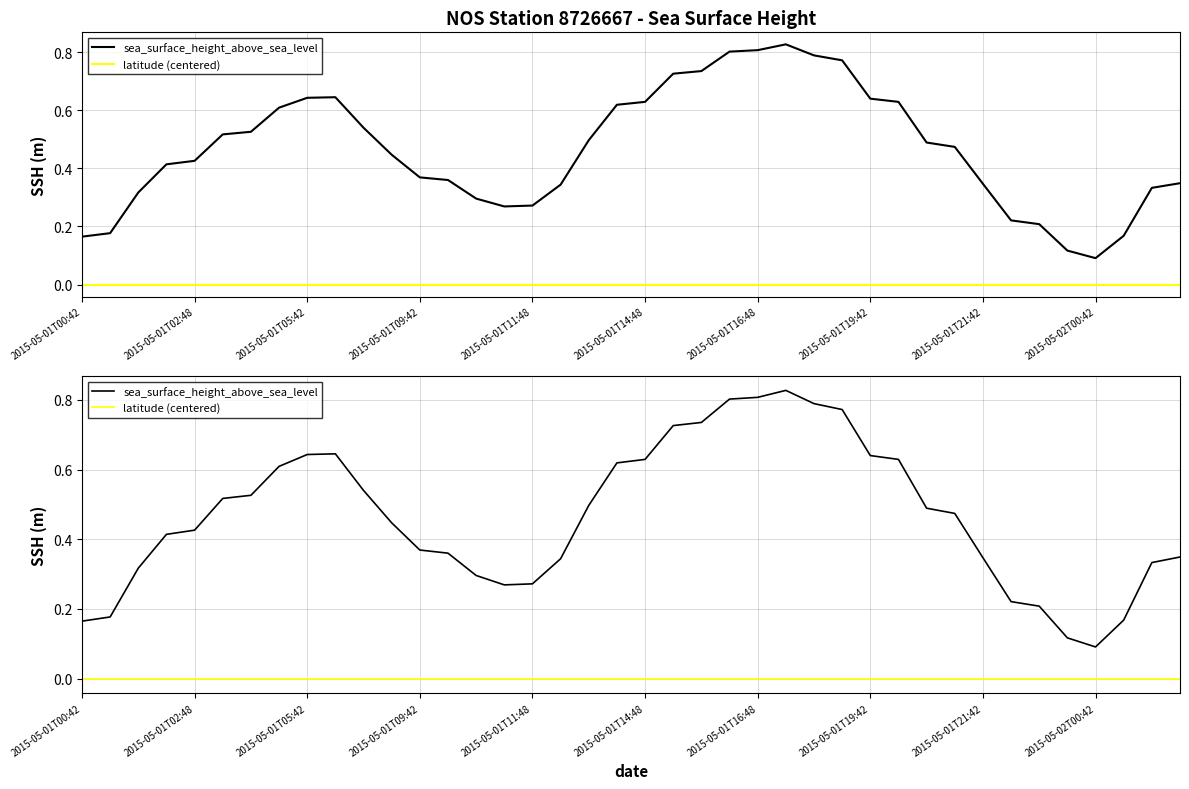

True or false: latitude (centered) has more than 1 interior local peaks.

False